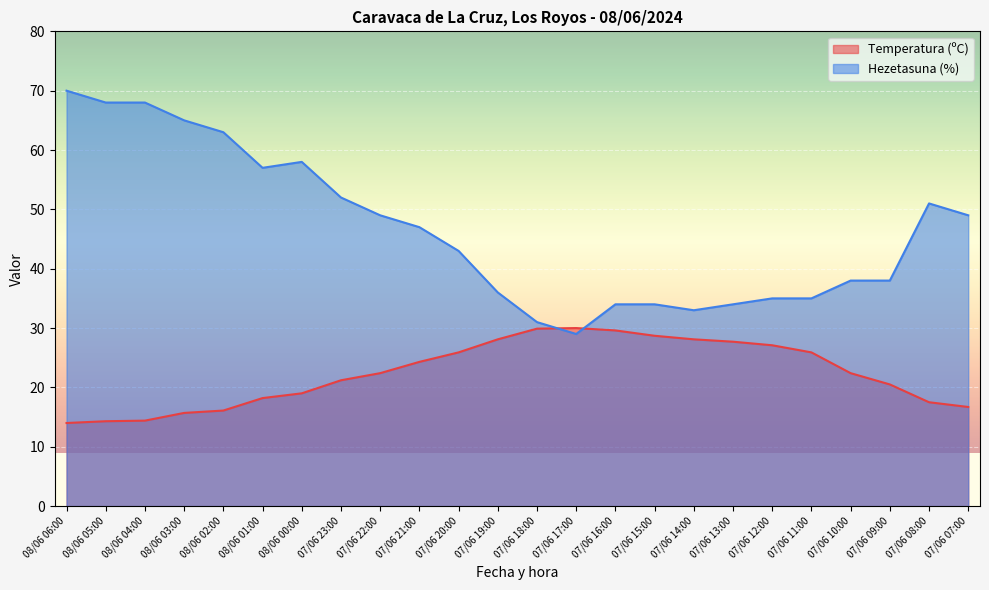

After their last crossing, which series has the higher values: Temperatura (ºC) or Hezetasuna (%)?

Hezetasuna (%)